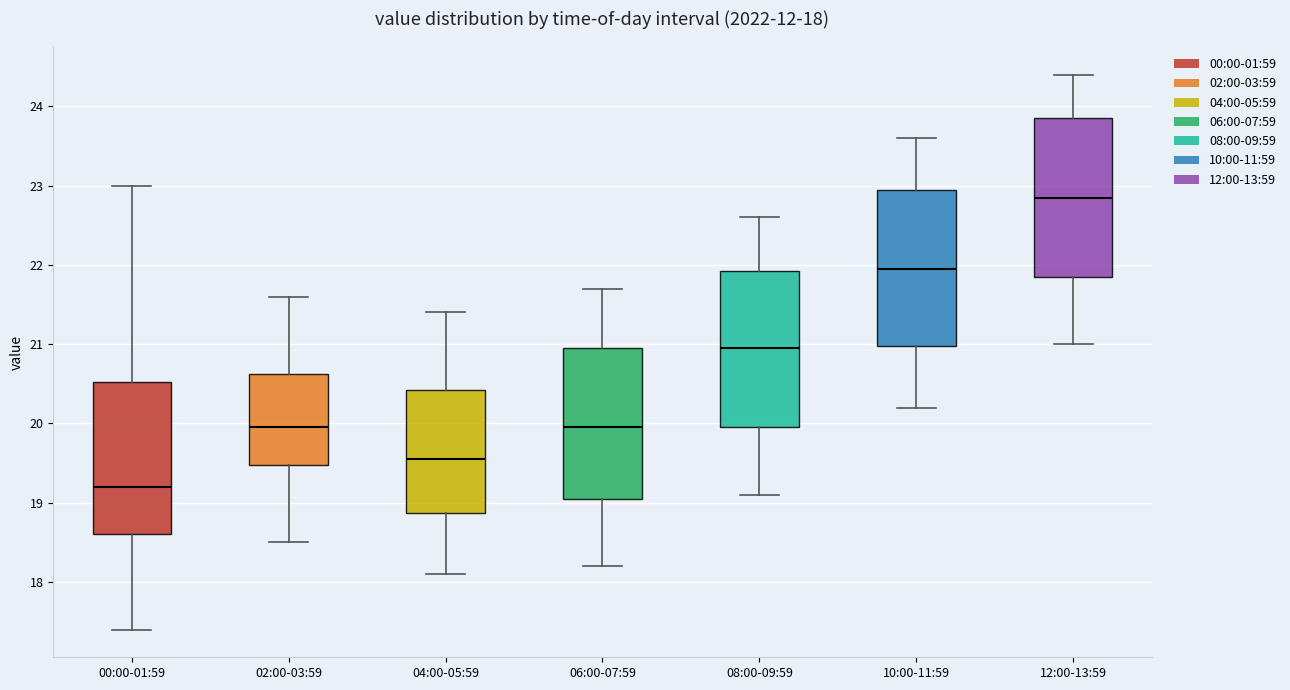

Which box's median line is the lowest?

00:00-01:59